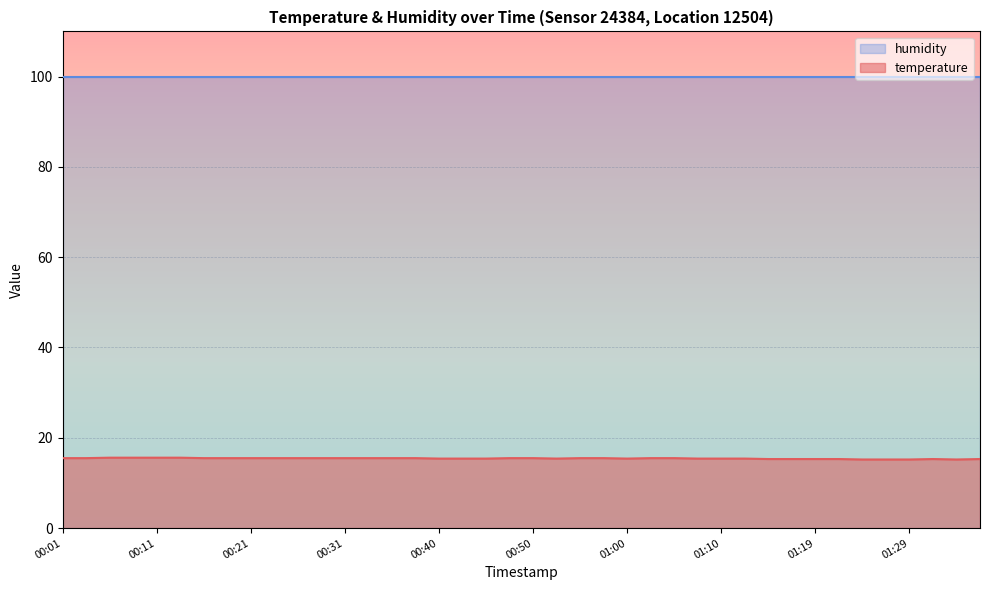

Which label corresponds to the largest value in the chart?

00:06